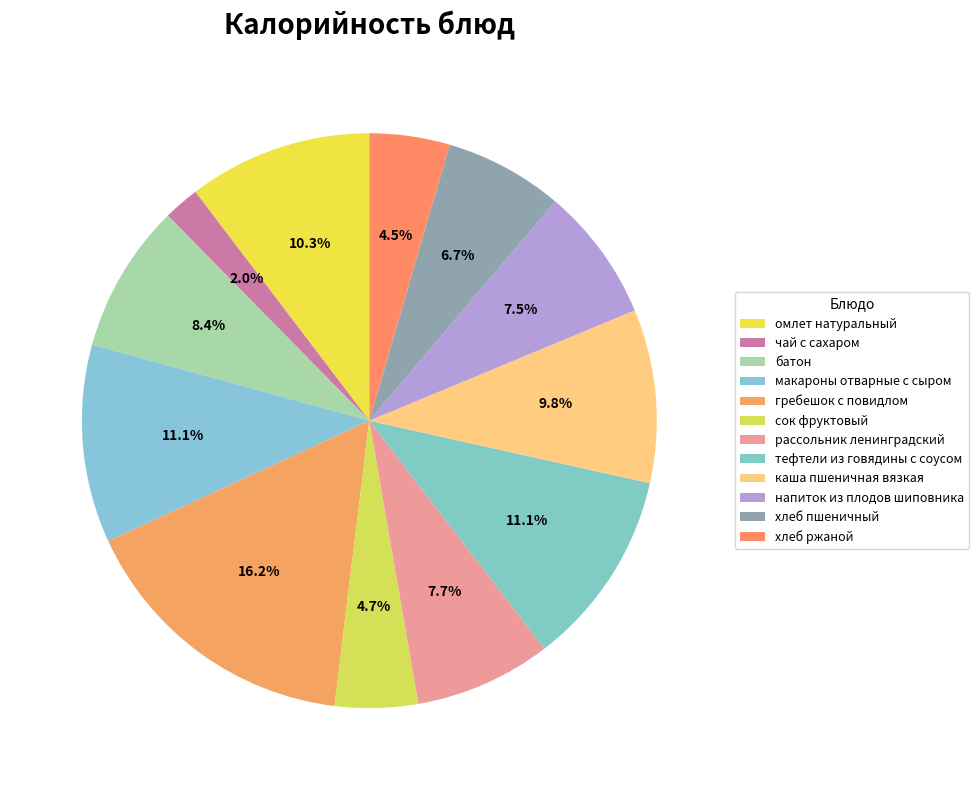

Rank the categories by value from highest to lowest.

гребешок с повидлом, макароны отварные с сыром, тефтели из говядины с соусом, омлет натуральный, каша пшеничная вязкая, батон, рассольник ленинградский, напиток из плодов шиповника, хлеб пшеничный, сок фруктовый, хлеб ржаной, чай с сахаром